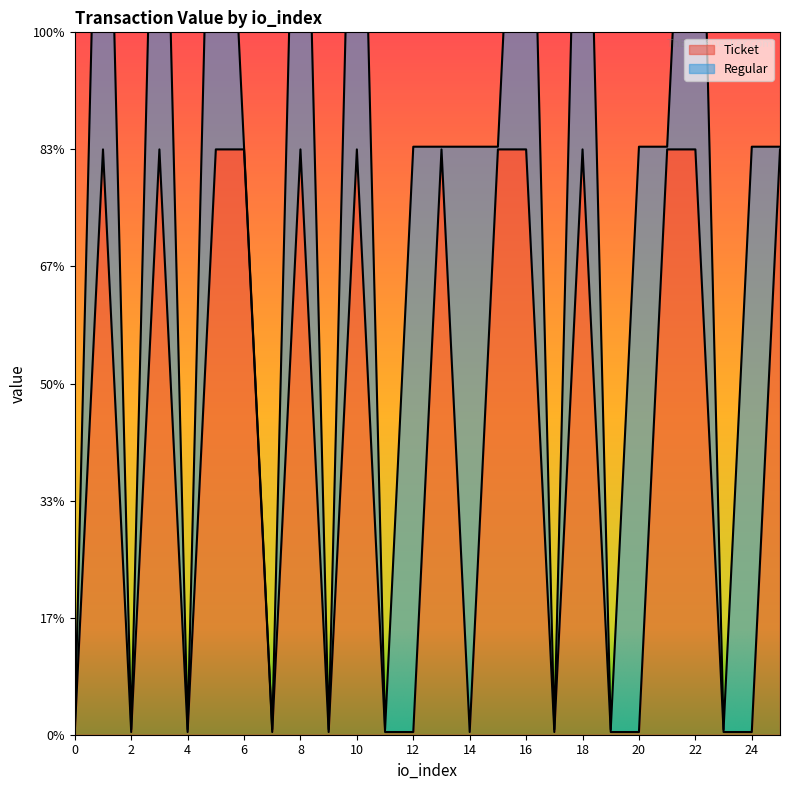

True or false: there are more than 1 points higher than both neighbors.

True